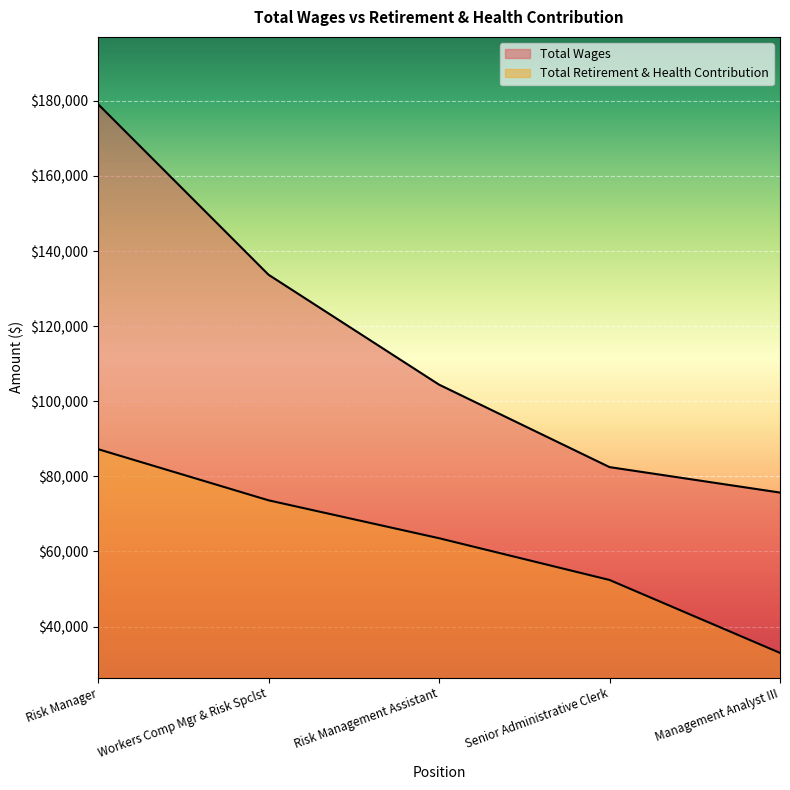

Rank the categories by Total Retirement & Health Contribution value from highest to lowest.

Risk Manager, Workers Comp Mgr & Risk Spclst, Risk Management Assistant, Senior Administrative Clerk, Management Analyst III